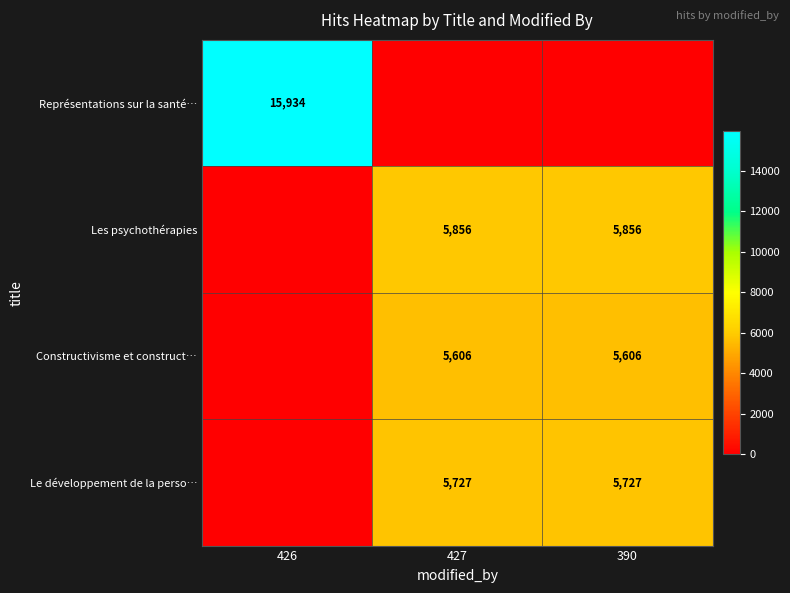

The Les psychothérapies series shows 5856 at 427. True or false?

True